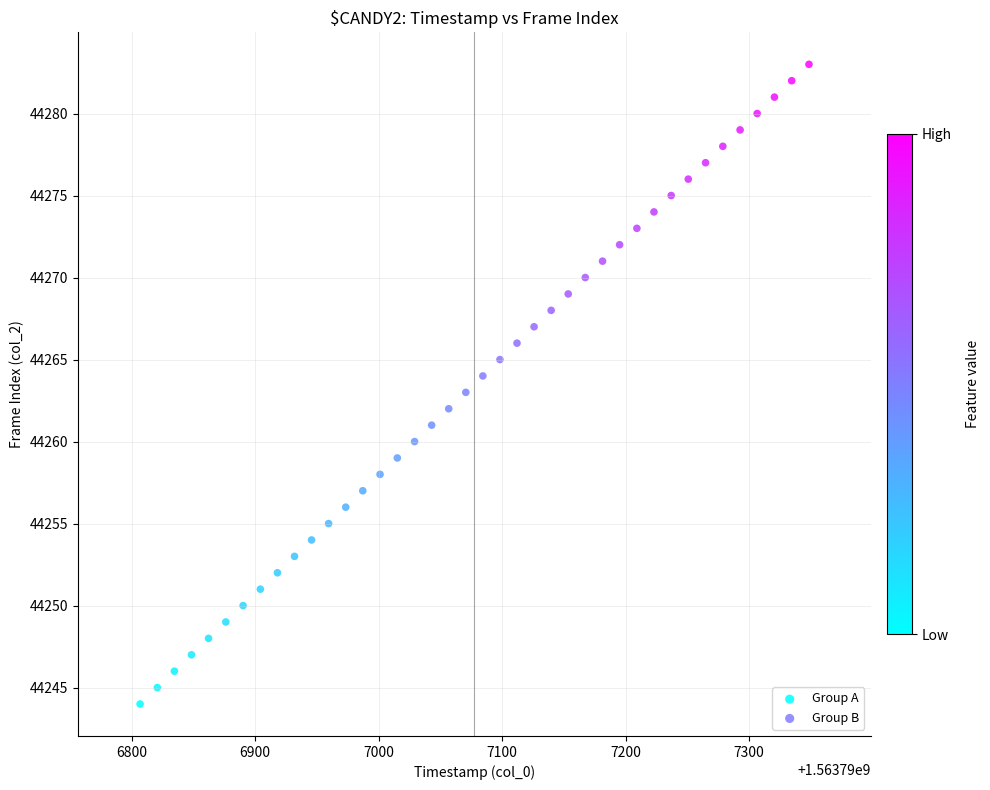

Which series contains the lowest Y value?

Group A